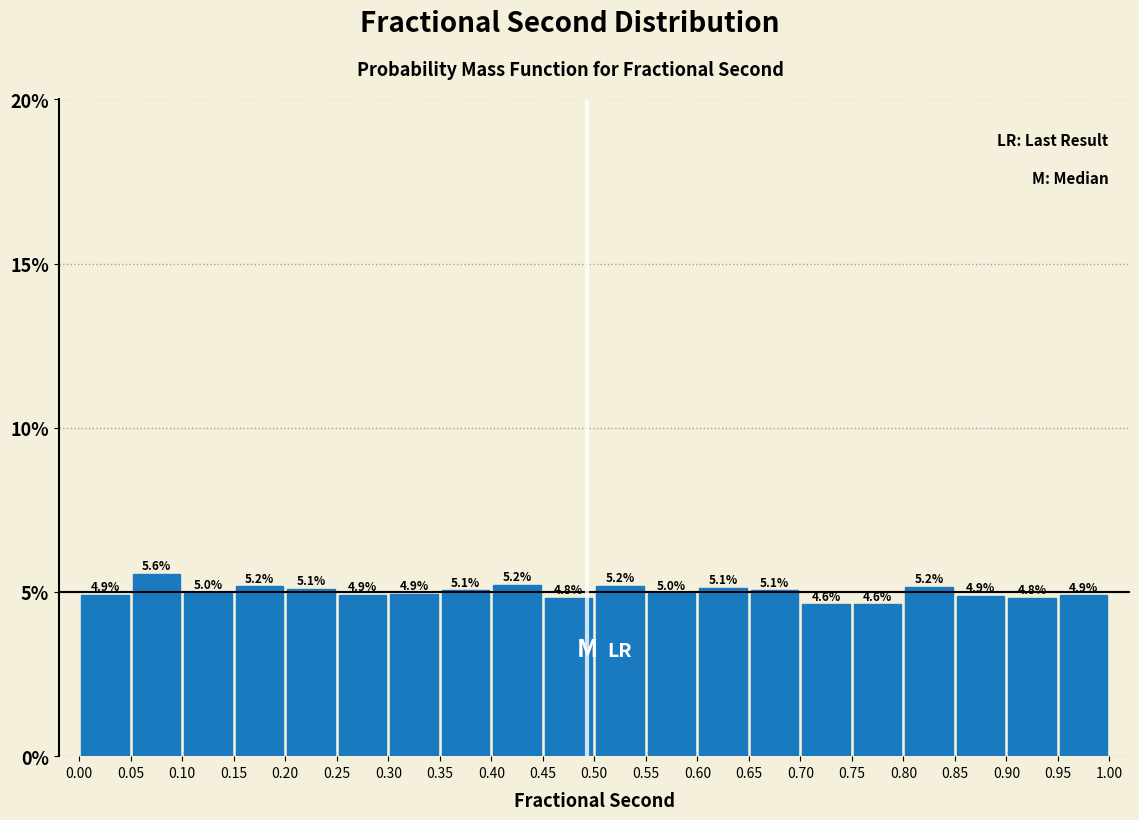

Reading left to right, list every bar in this chart as the range it spans on the x-axis followed by its height.

0.00 to 0.05: 4.9
0.05 to 0.10: 5.6
0.10 to 0.15: 5.0
0.15 to 0.20: 5.2
0.20 to 0.25: 5.1
0.25 to 0.30: 4.9
0.30 to 0.35: 4.9
0.35 to 0.40: 5.1
0.40 to 0.45: 5.2
0.45 to 0.50: 4.8
0.50 to 0.55: 5.2
0.55 to 0.60: 5.0
0.60 to 0.65: 5.1
0.65 to 0.70: 5.1
0.70 to 0.75: 4.6
0.75 to 0.80: 4.6
0.80 to 0.85: 5.2
0.85 to 0.90: 4.9
0.90 to 0.95: 4.8
0.95 to 1.00: 4.9